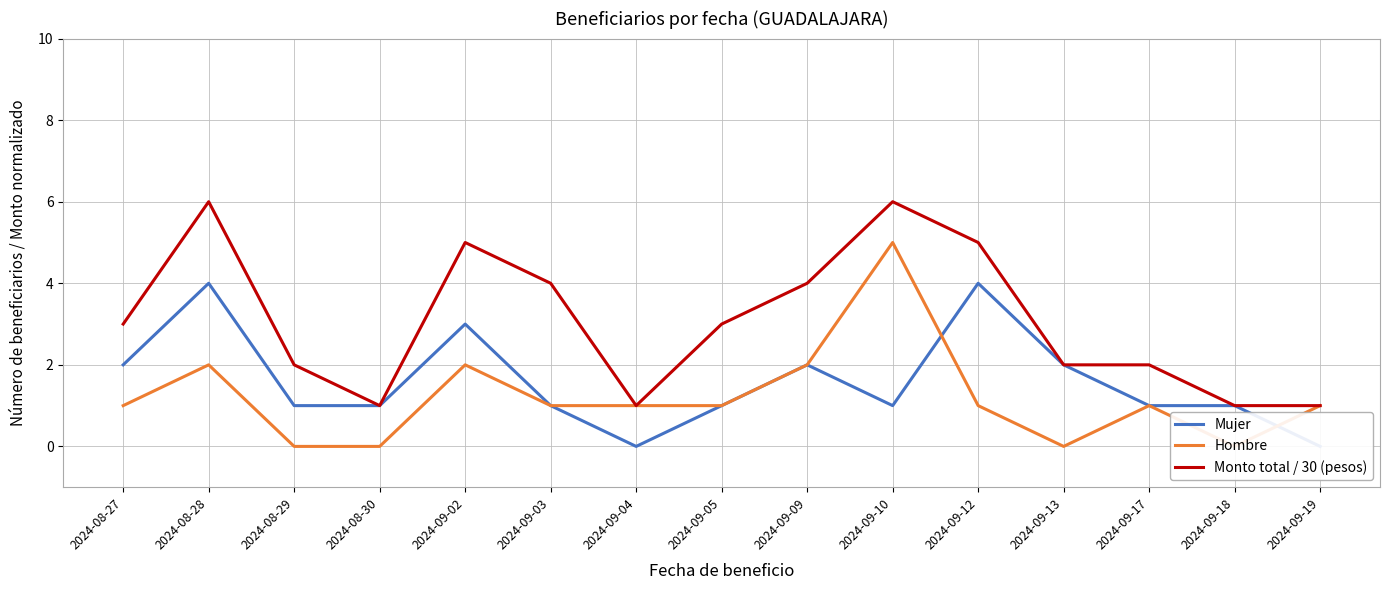

What is the label of the 11th point from the right?

2024-09-02